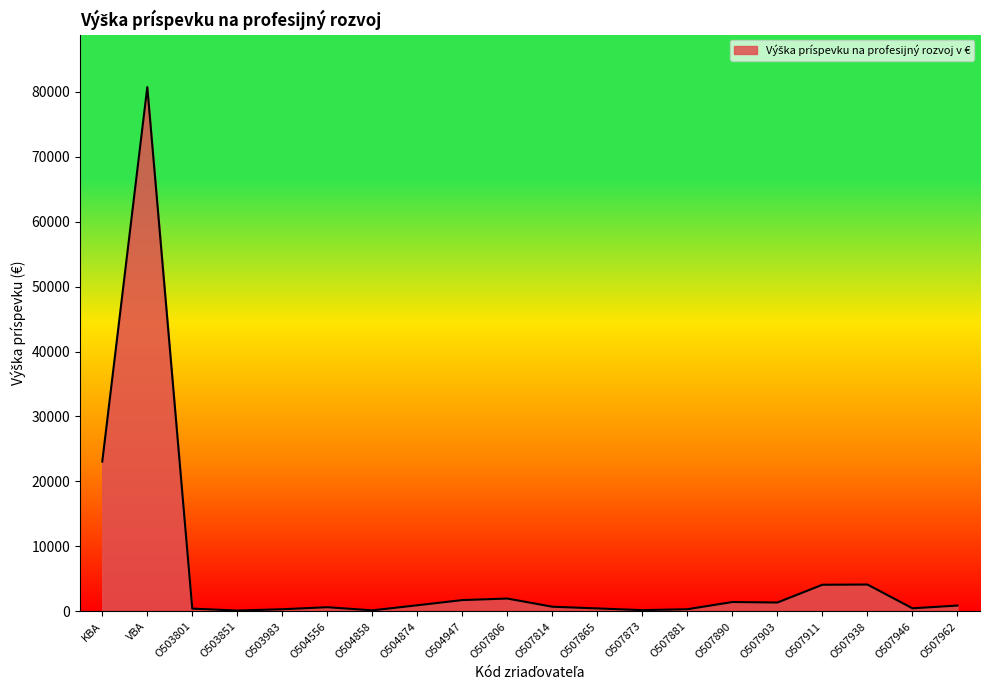

What position from the right is O507881?

7